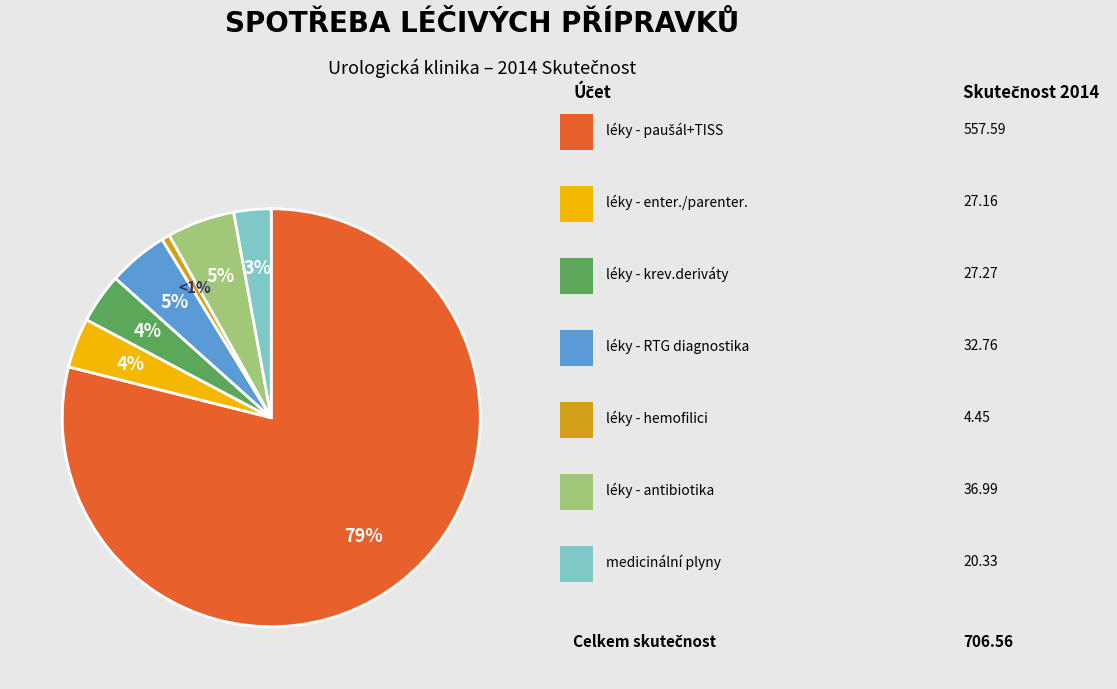

To the nearest percent, what is the average slice percentage?

14%